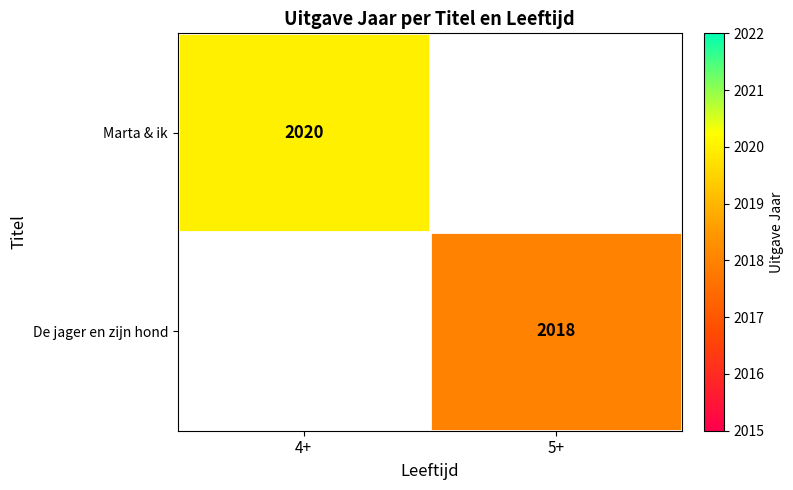

At how many categories does at least one series exceed 2019?

1